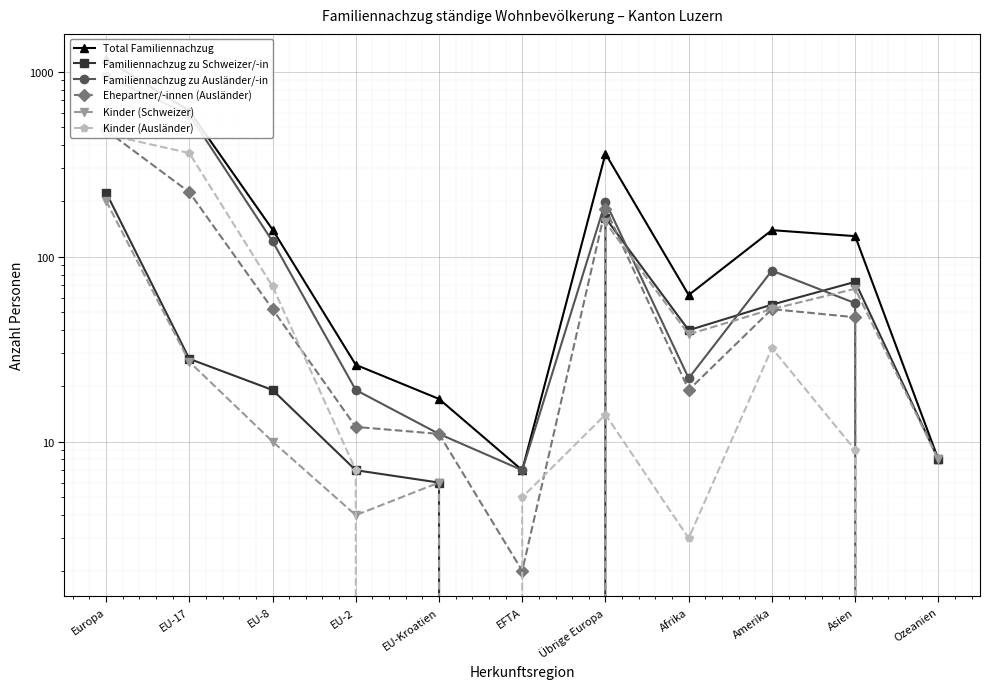

What is the total value across all series at EU-17?

1841